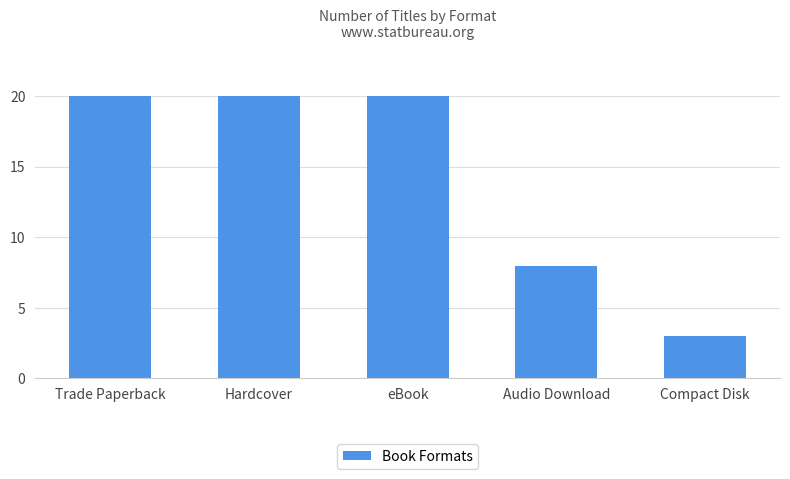

Reading left to right, extract all data points from this chart.

20	20	20	8	3